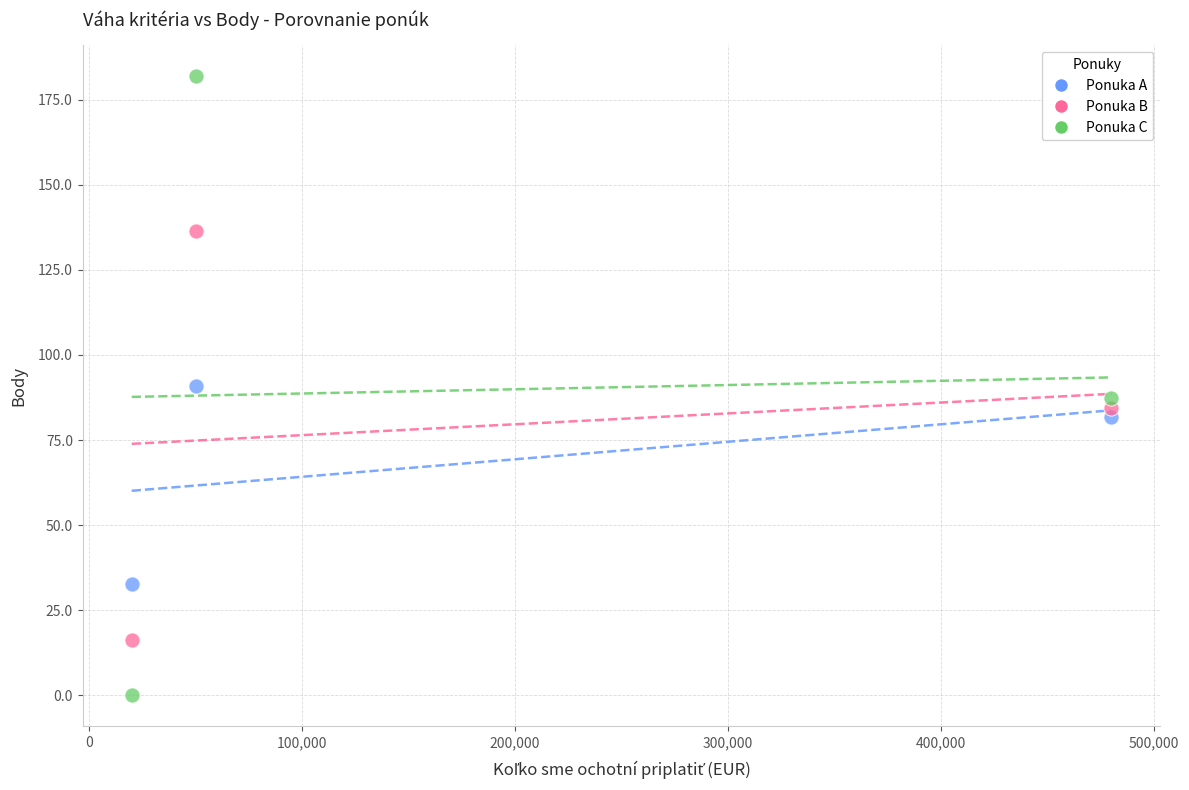

Across all data points, what is the average Y value?

79.1